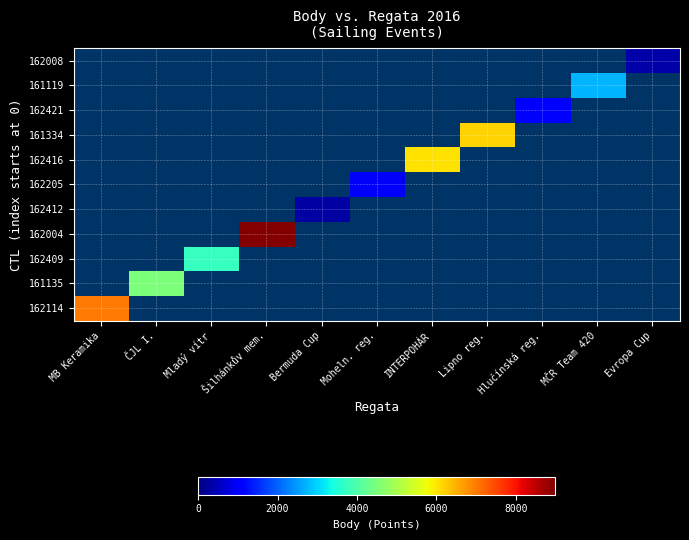

What is the minimum value shown in the chart?

303.0